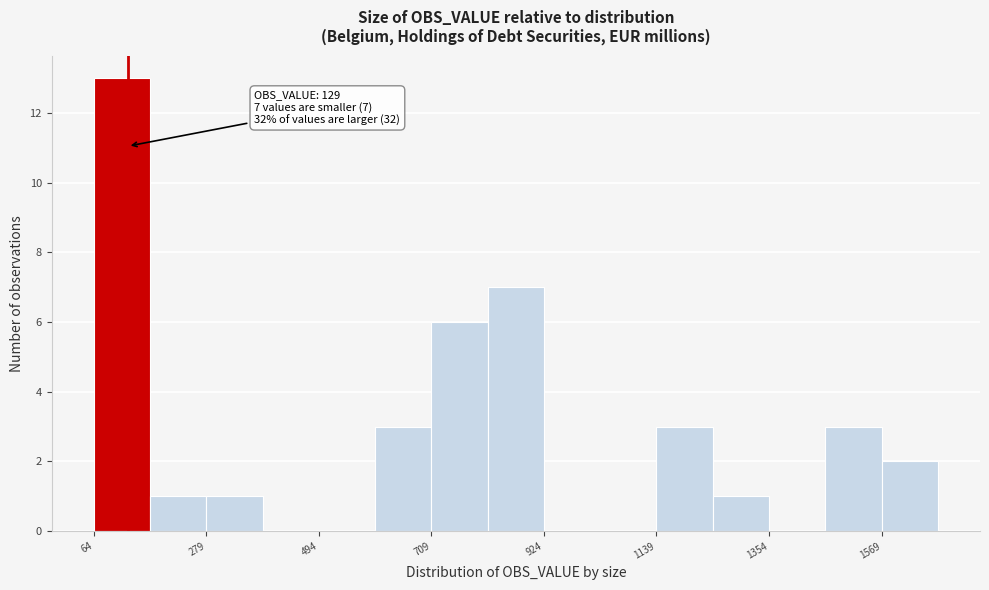

Read against the x-axis, roughly where is the centre of the tallest bar?

100